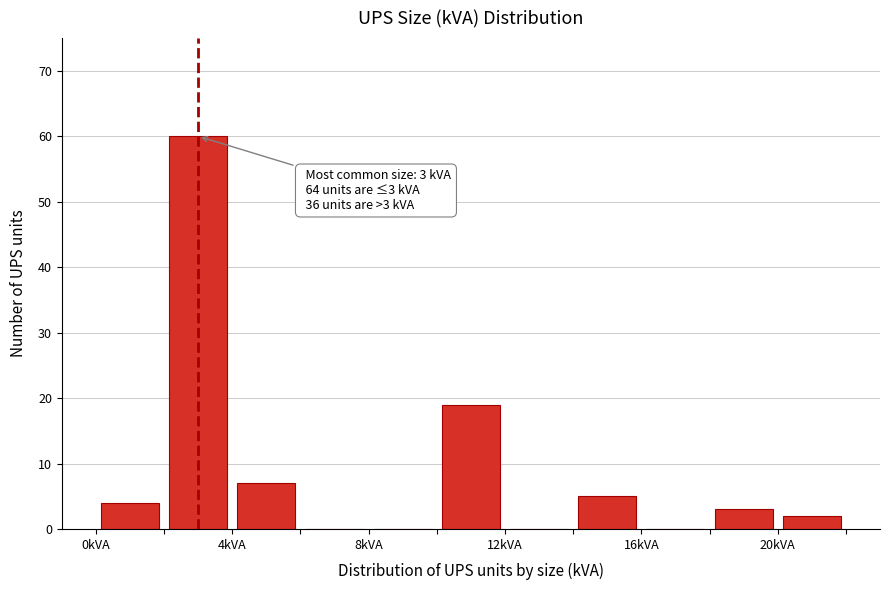

Over which range of the x-axis is the bar tallest?

2 to 4